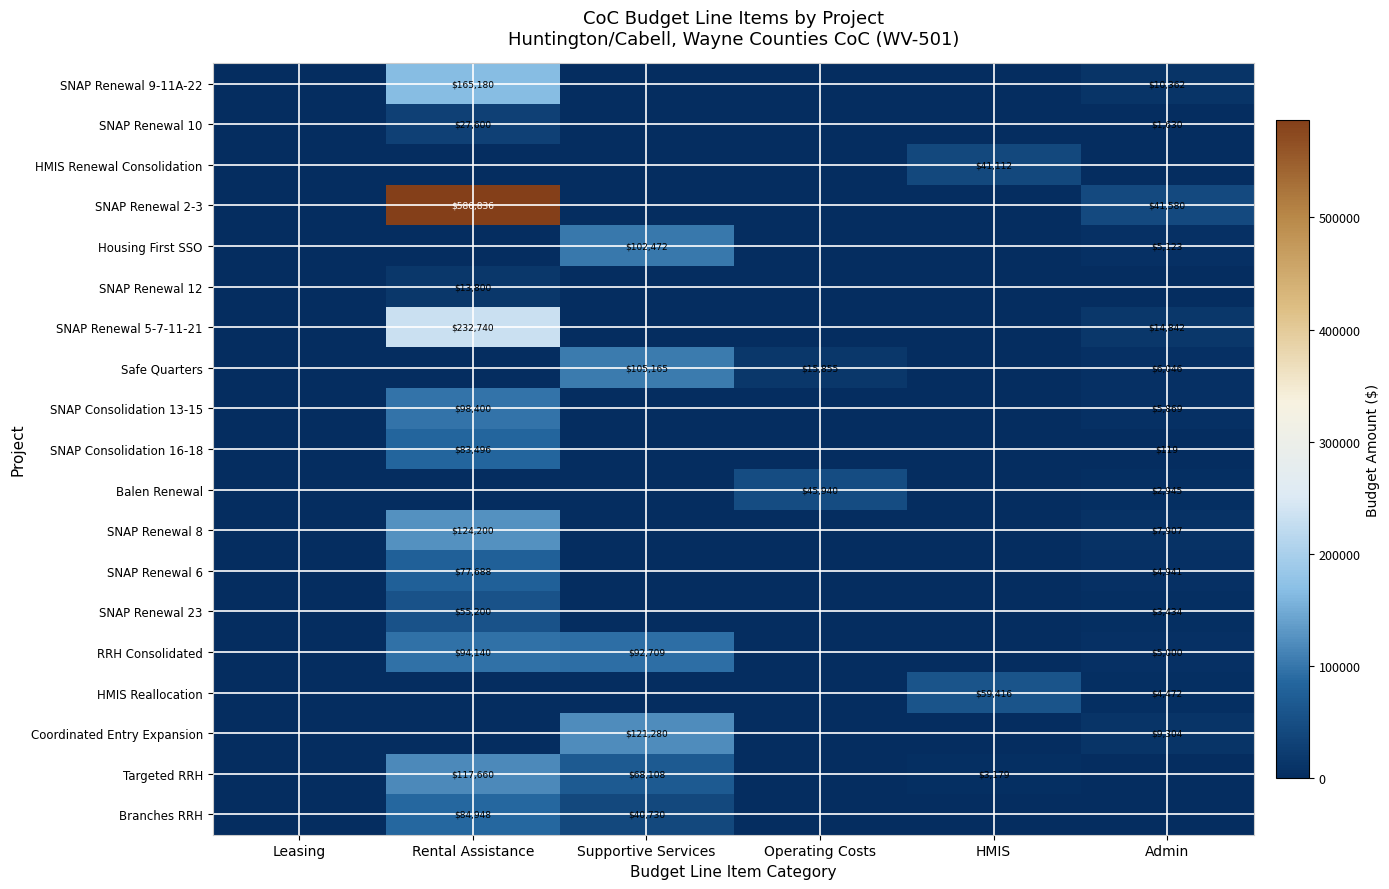

The value of Targeted RRH at Supportive Services is 68108. True or false?

True